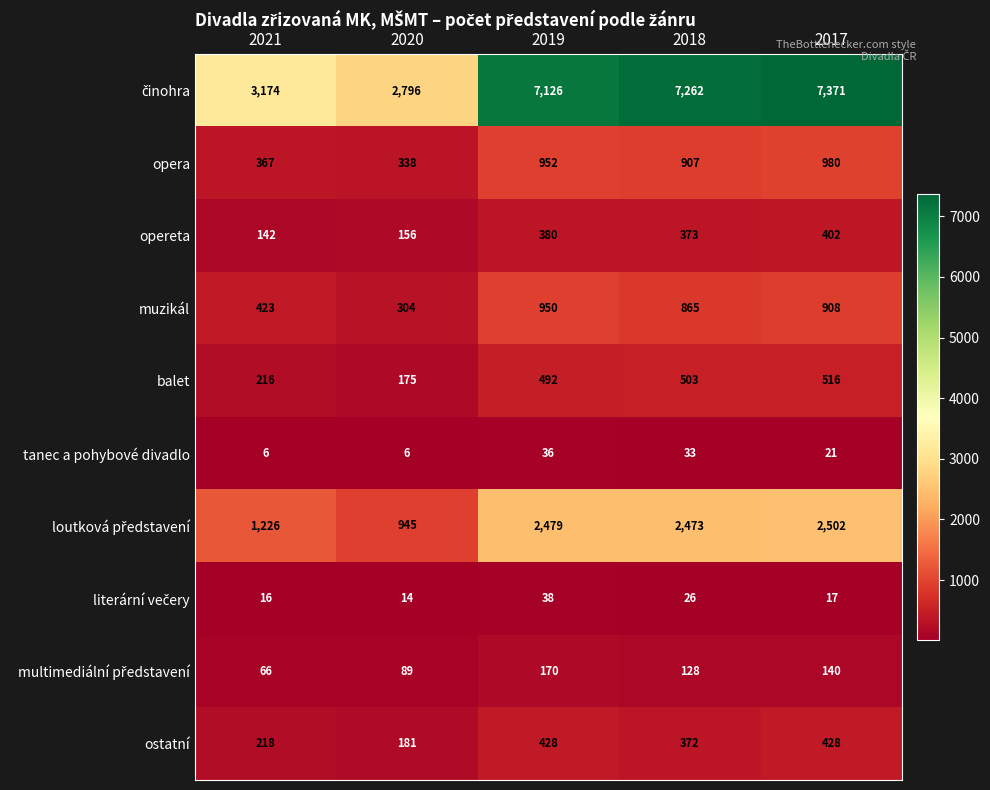

Count the number of data series in this chart.

10